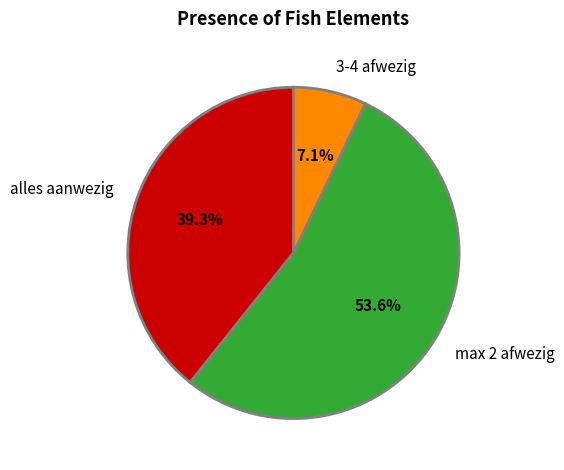

What is the majority slice?

max 2 afwezig